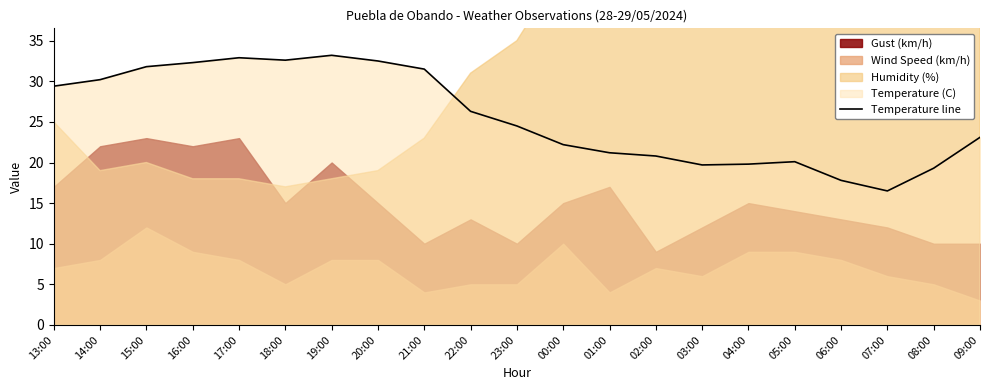

The value at 01:00 is 35.9. True or false?

False